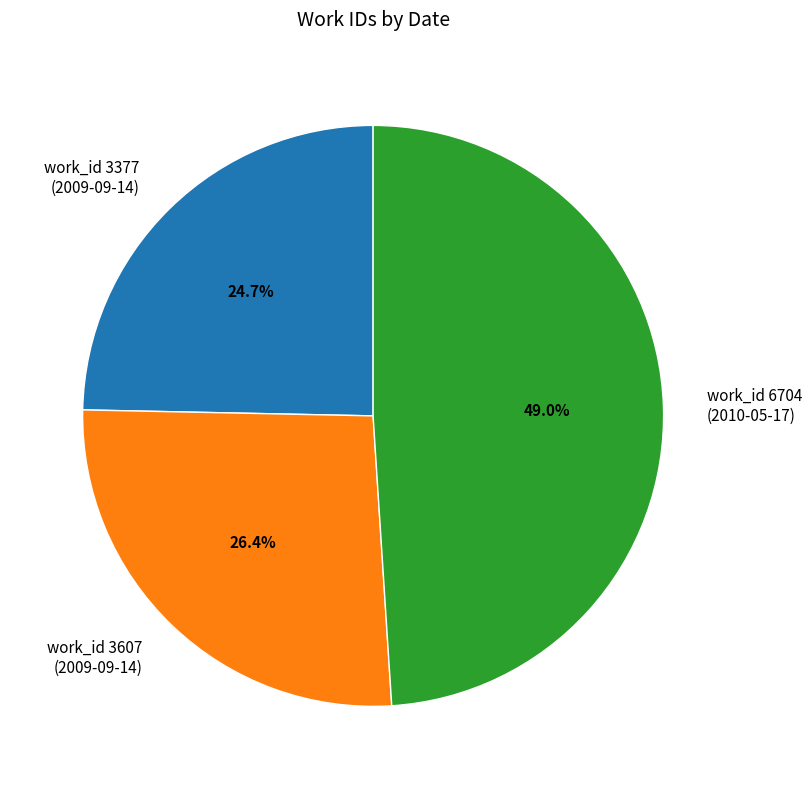

Which slice is the largest?

work_id 6704 (2010-05-17)